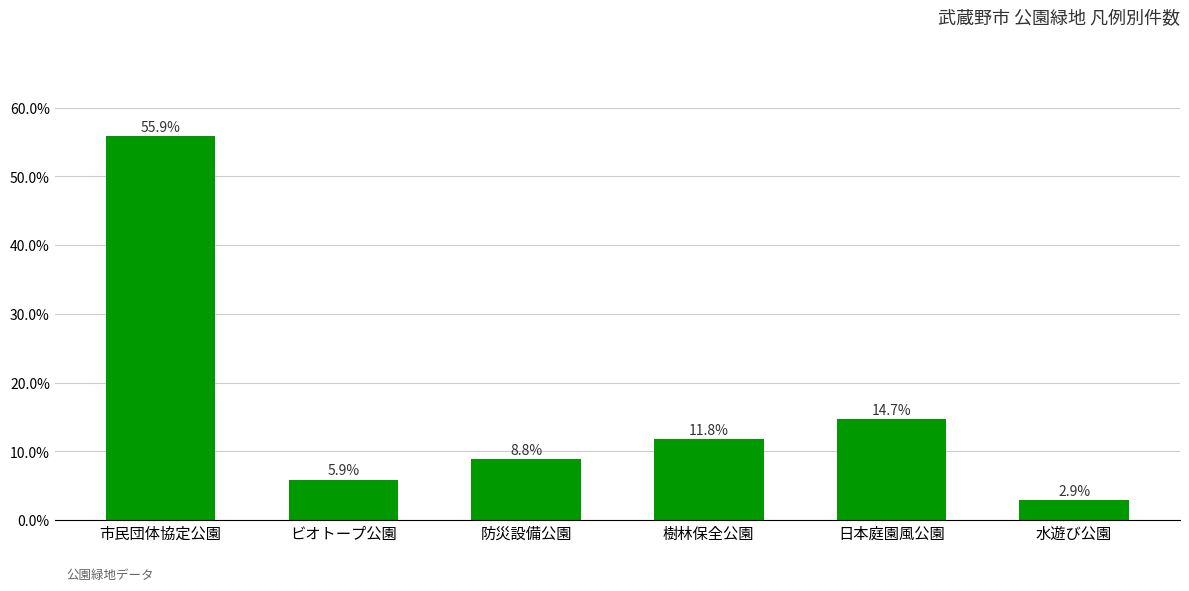

Reading right to left, what are all the values shown in this chart?

0.0	0.1	0.1	0.1	0.1	0.6